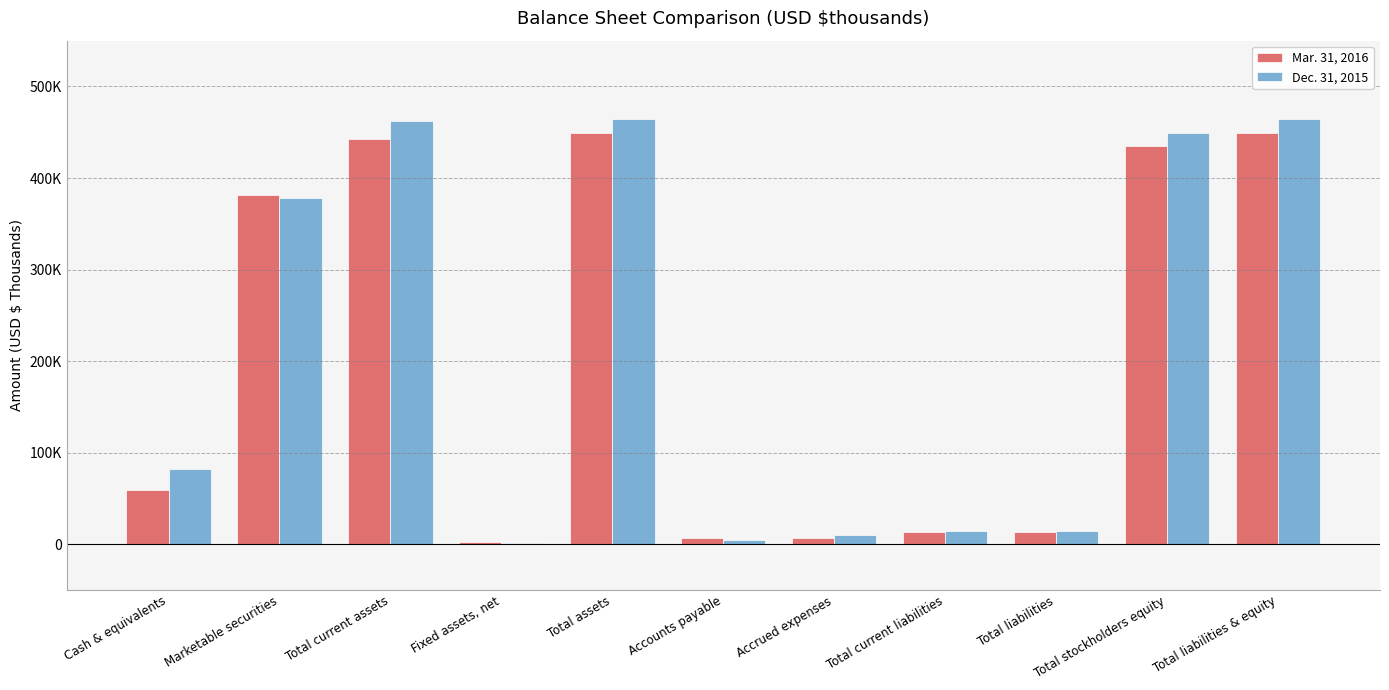

What is the label of the 11th bar from the left?

Total liabilities & equity